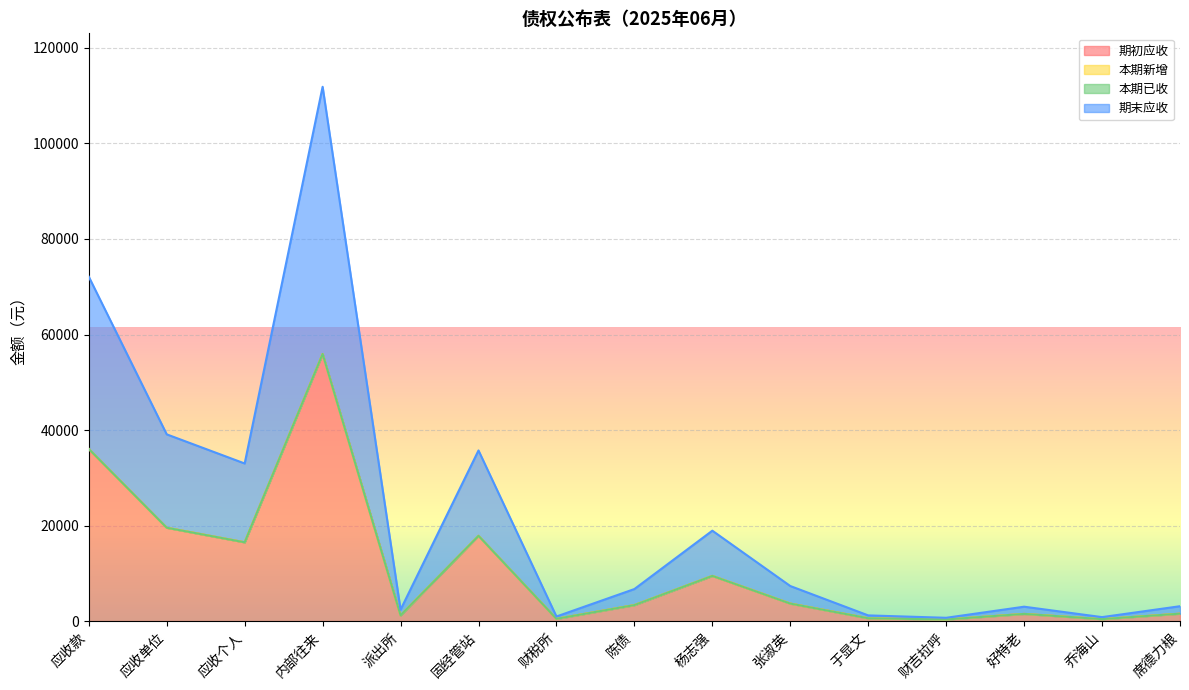

True or false: 期初应收 and 期末应收 cross at least once.

False